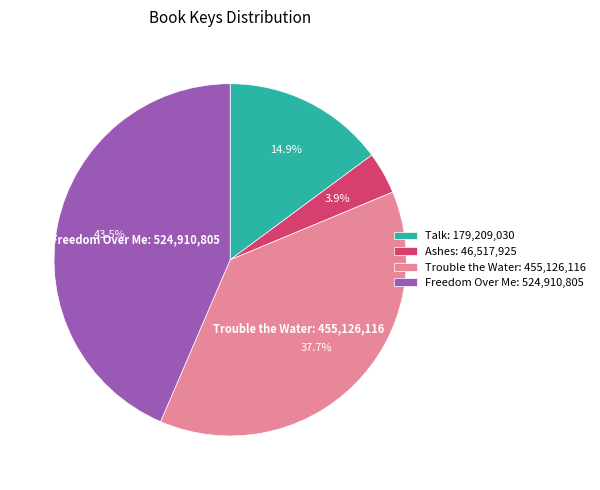

How many slices are in this pie chart?

4